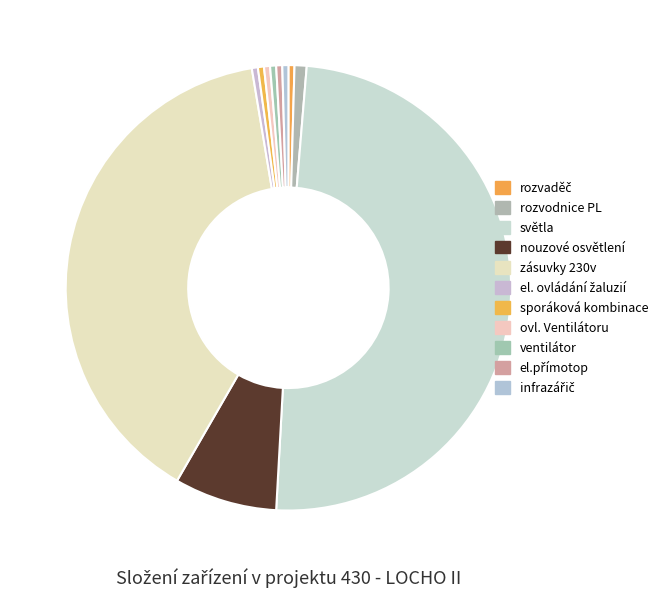

The rozvodnice PL slice represents 1% of the pie. True or false?

True